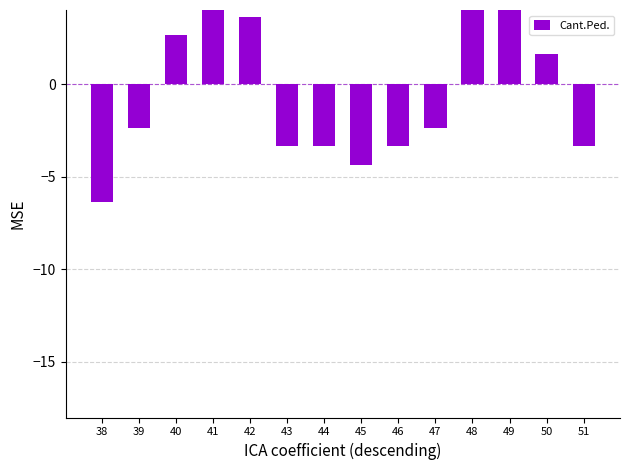

The chart shows a value of 10.3 at 41. True or false?

False